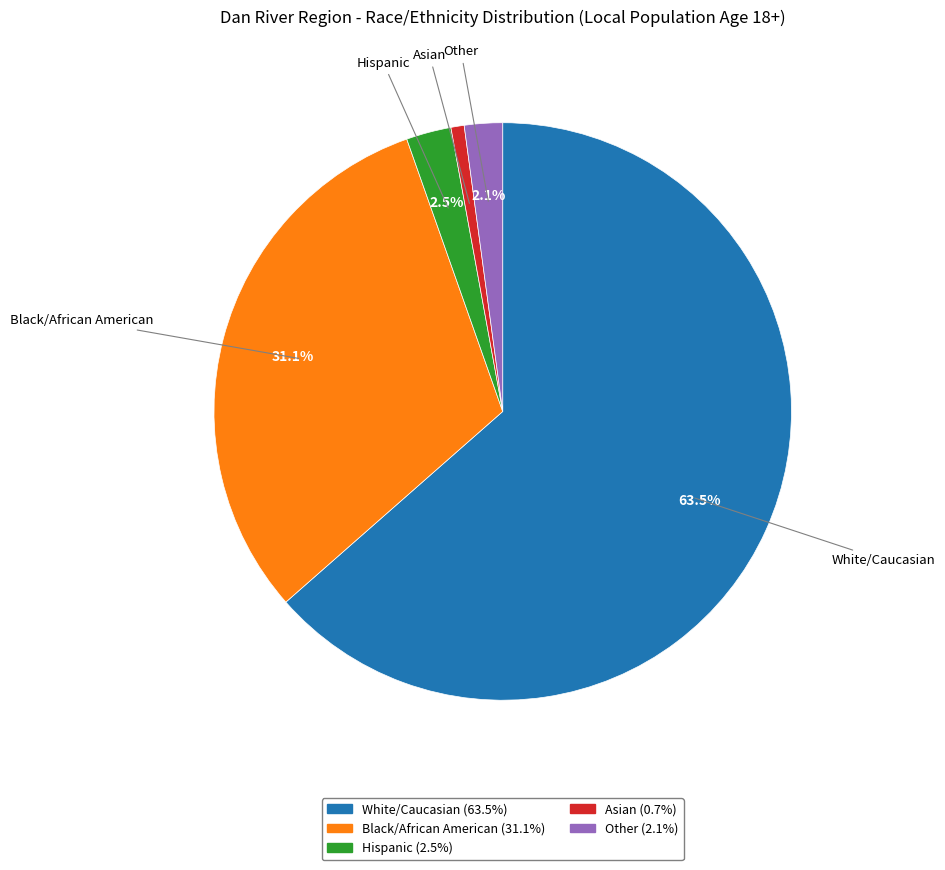

To the nearest percent, what is the difference between the White/Caucasian and Black/African American slice percentages?

32%